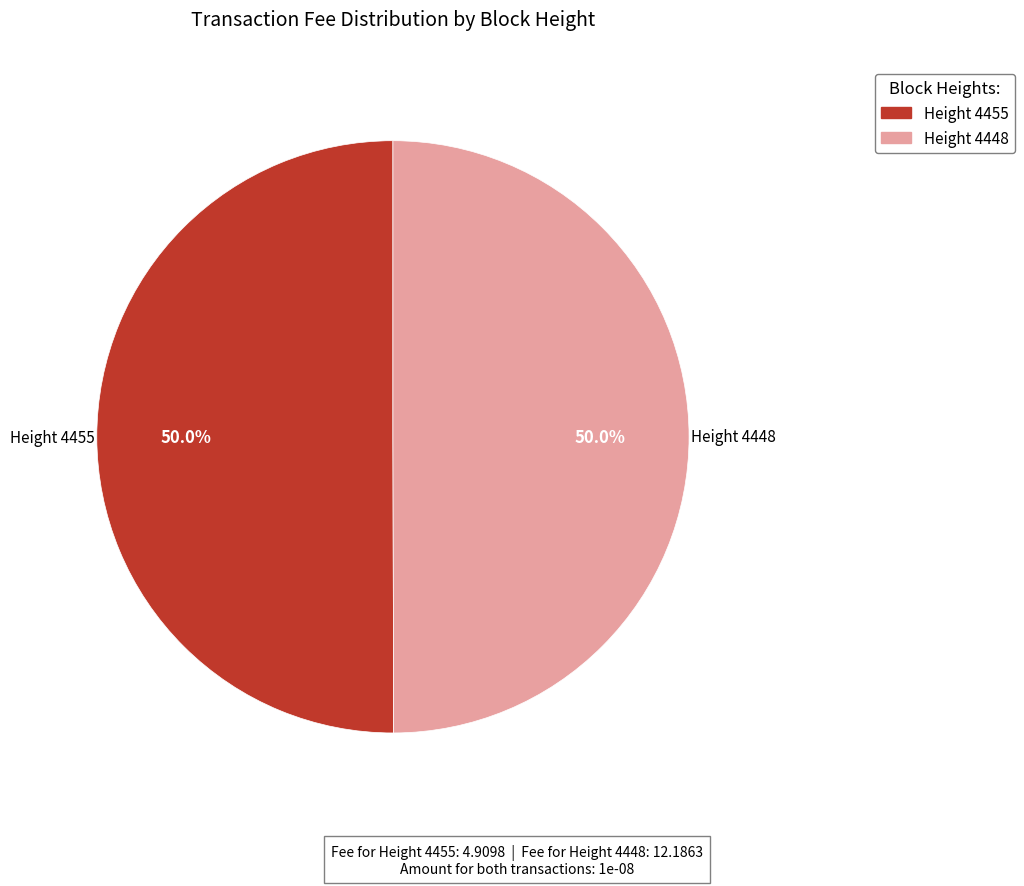

Approximately how many times larger is the value at Height 4455 compared to Height 4448?

1.0